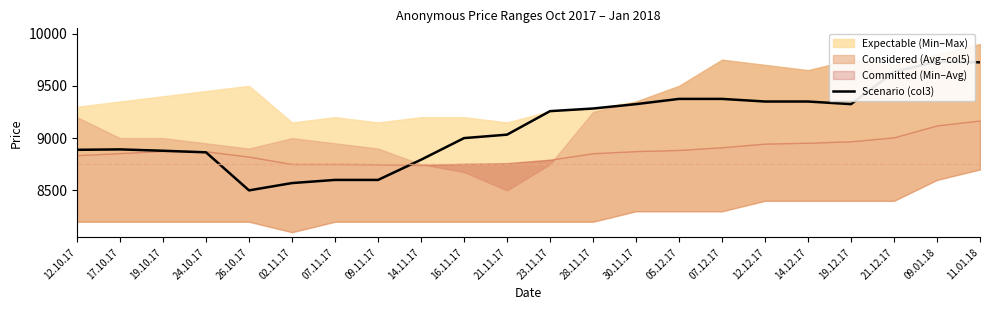

What is the ratio of the value at 07.11.17 to the value at 14.11.17?

1.0